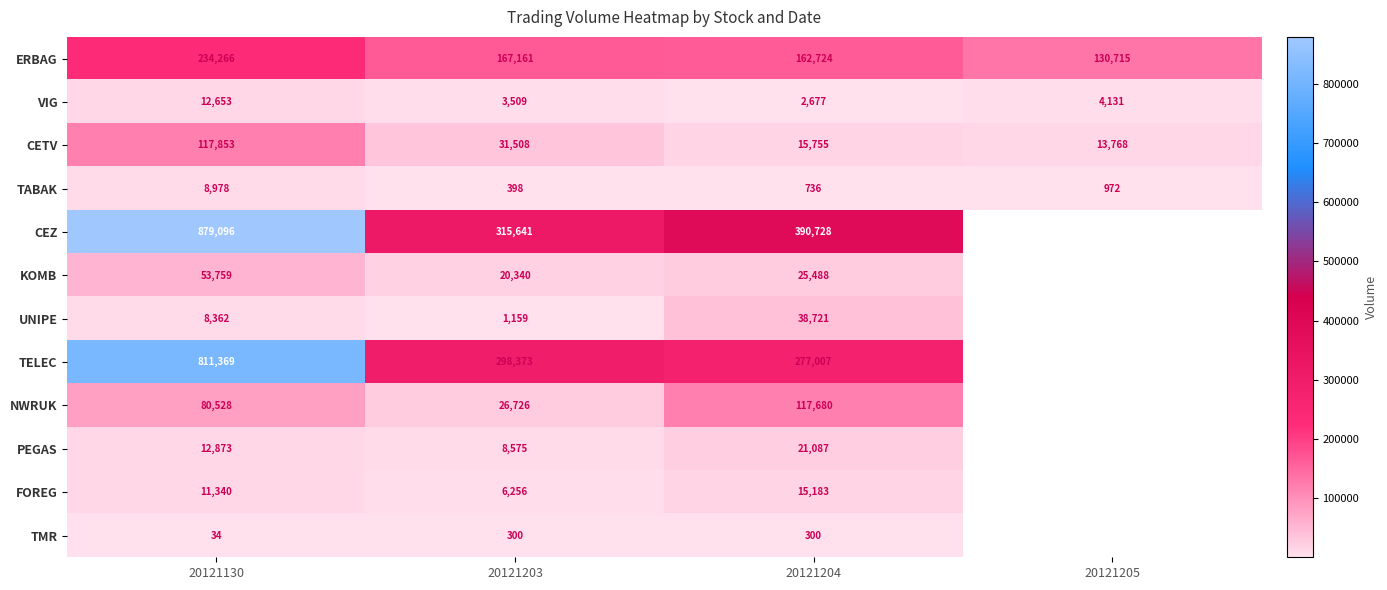

What is the difference between the highest and lowest values at 20121203?

315341